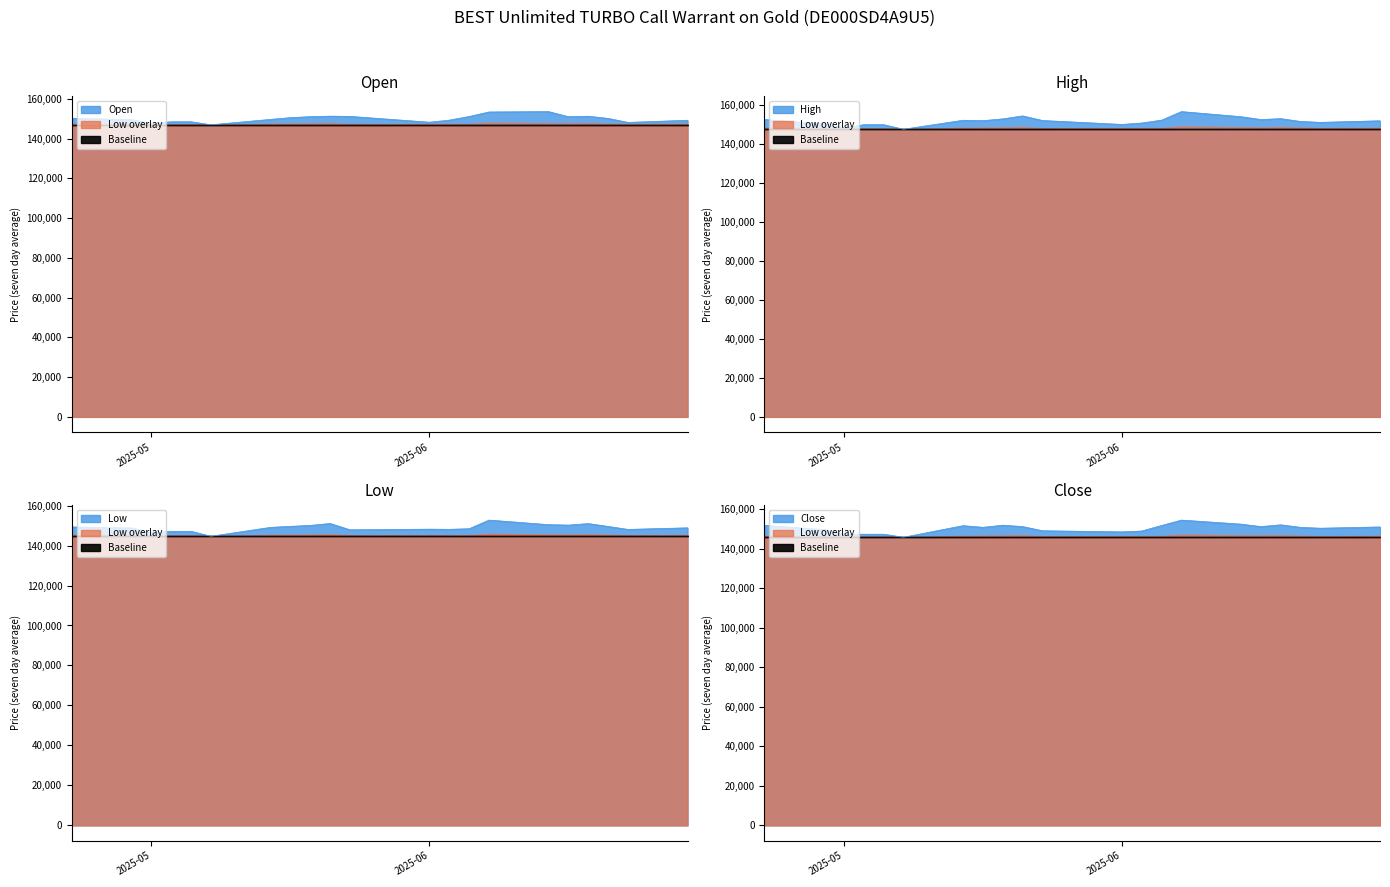

Count the number of categories in the chart.

21